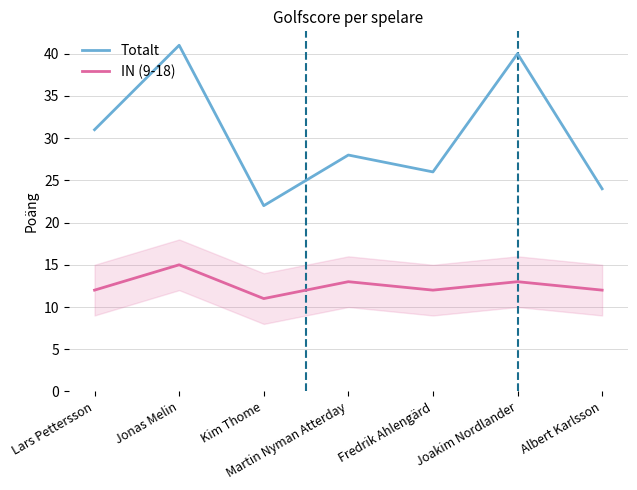

What is the difference between the second highest and second lowest values in the Totalt series?

16